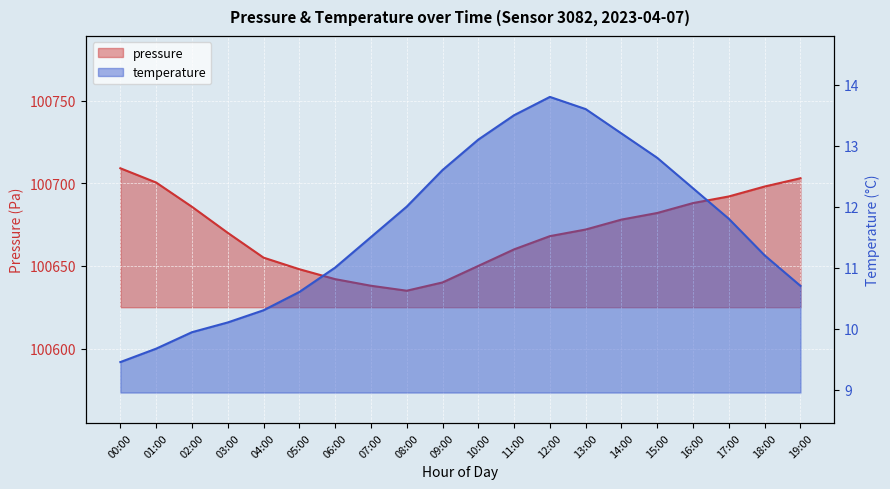

How many lines are shown in the chart?

2